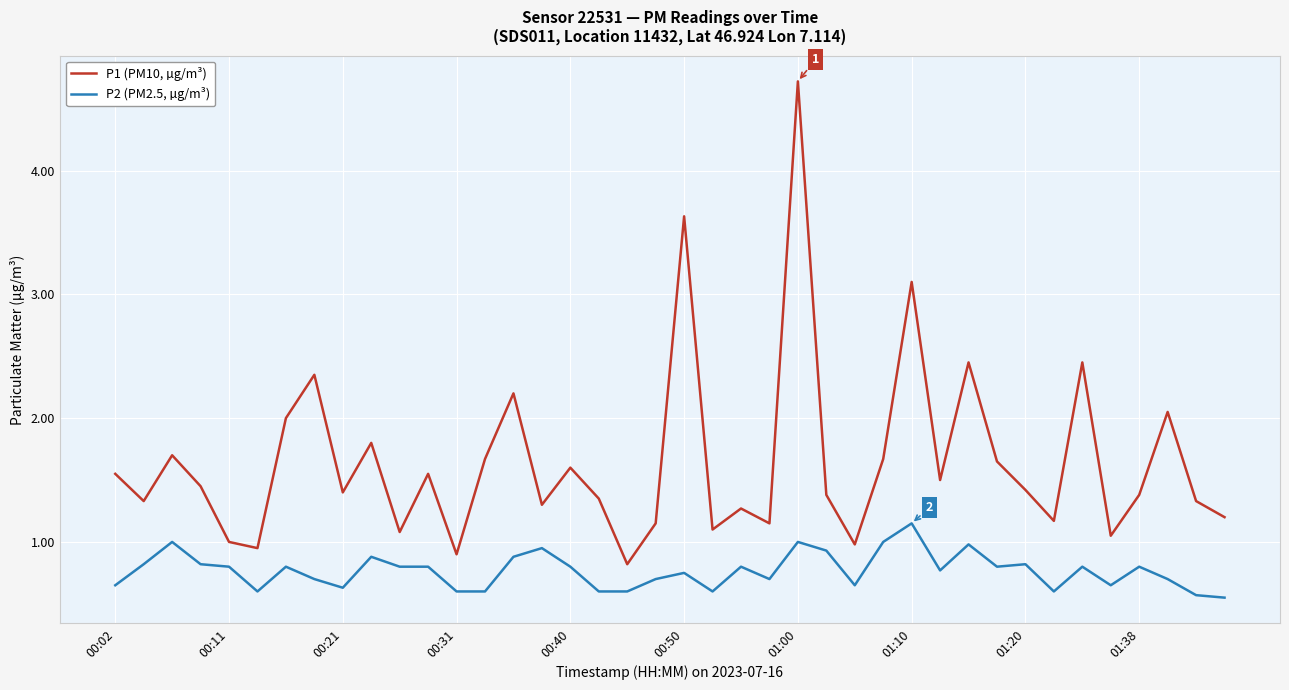

Does the chart display data point markers on the line(s)?

No